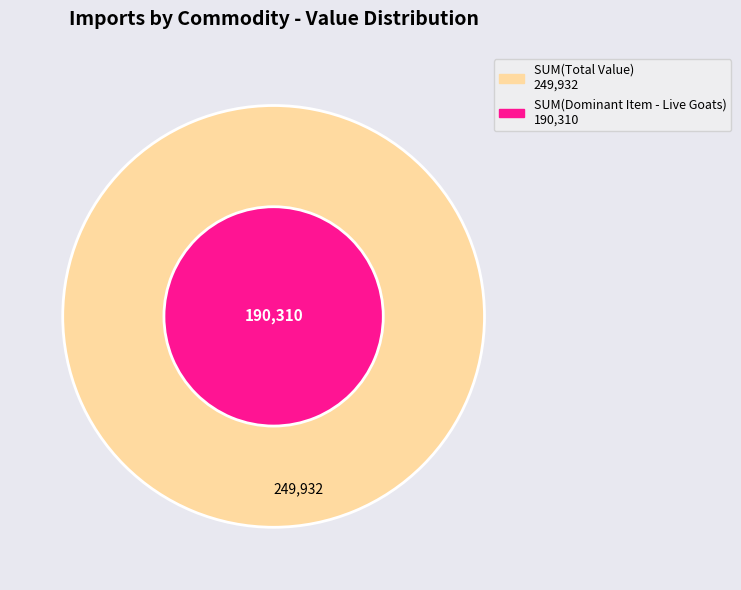

Does Live bovine animals, other than pure-bred account for over 50% of the chart?

No